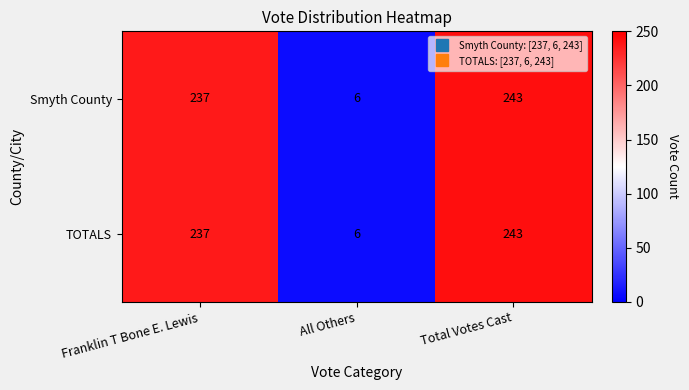

What is the smallest value displayed?

6